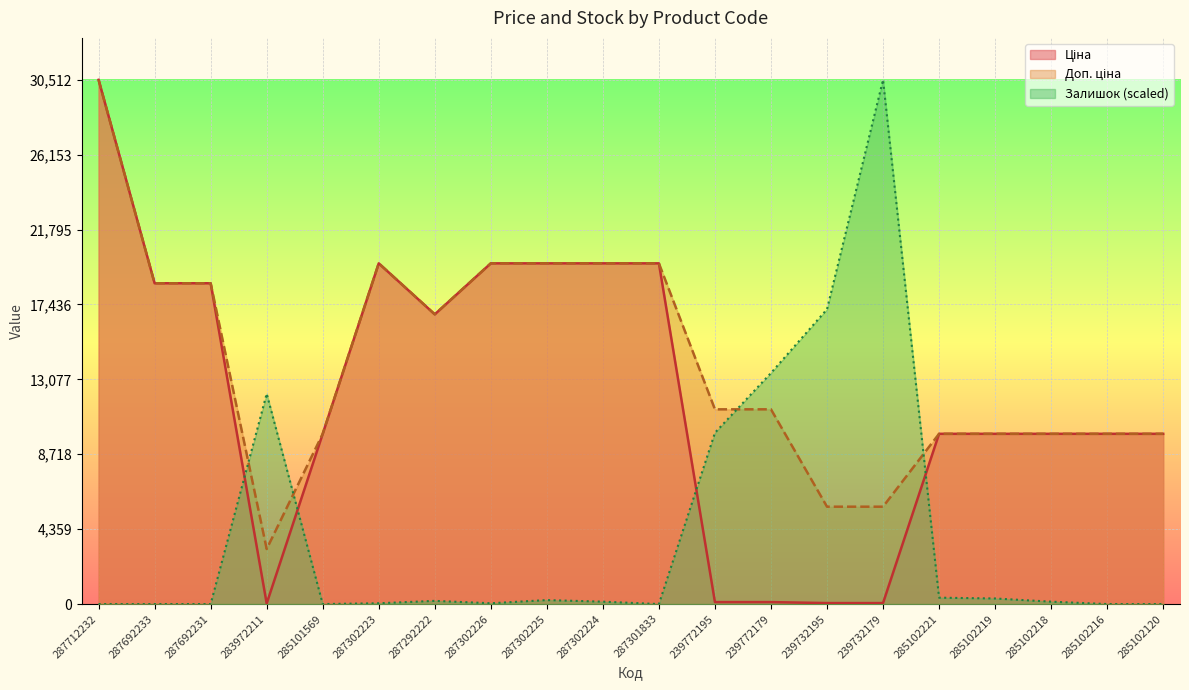

Count the number of categories in the chart.

20